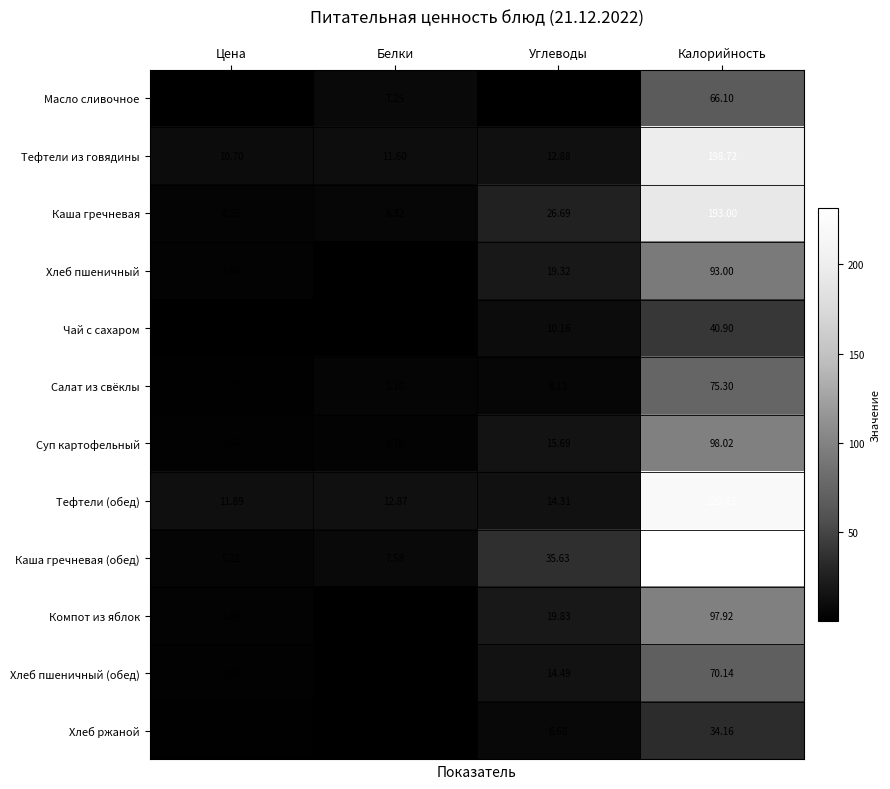

Which series has the largest range (max minus min)?

Каша гречневая (обед)